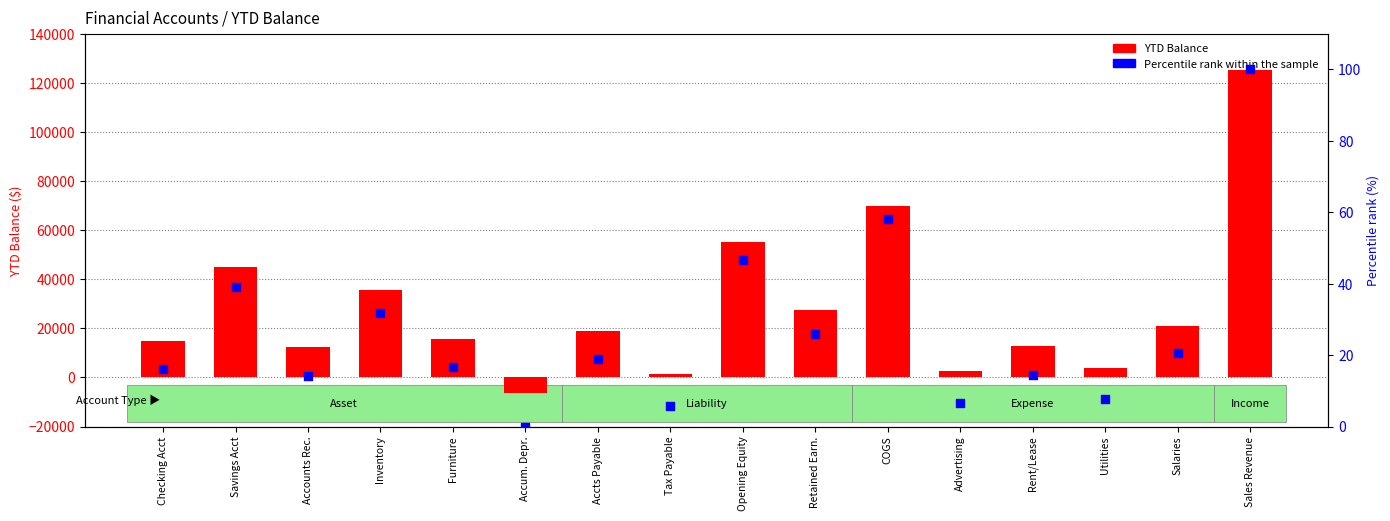

What are all the series names shown in the legend?

YTD Balance, Percentile rank within the sample